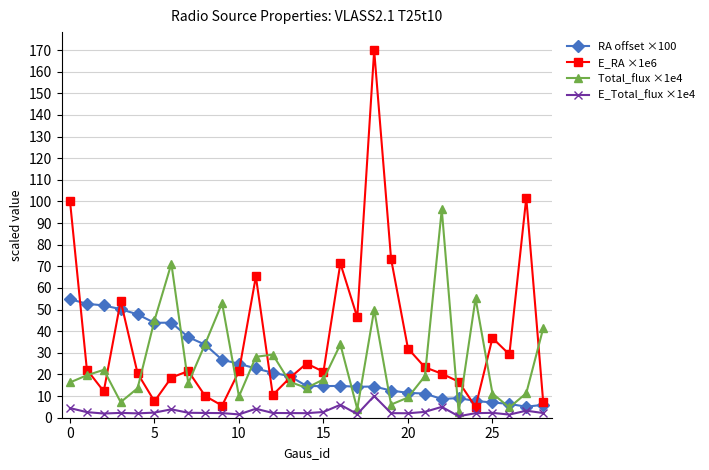

Which series has the largest total across all categories?

E_RA ×1e6